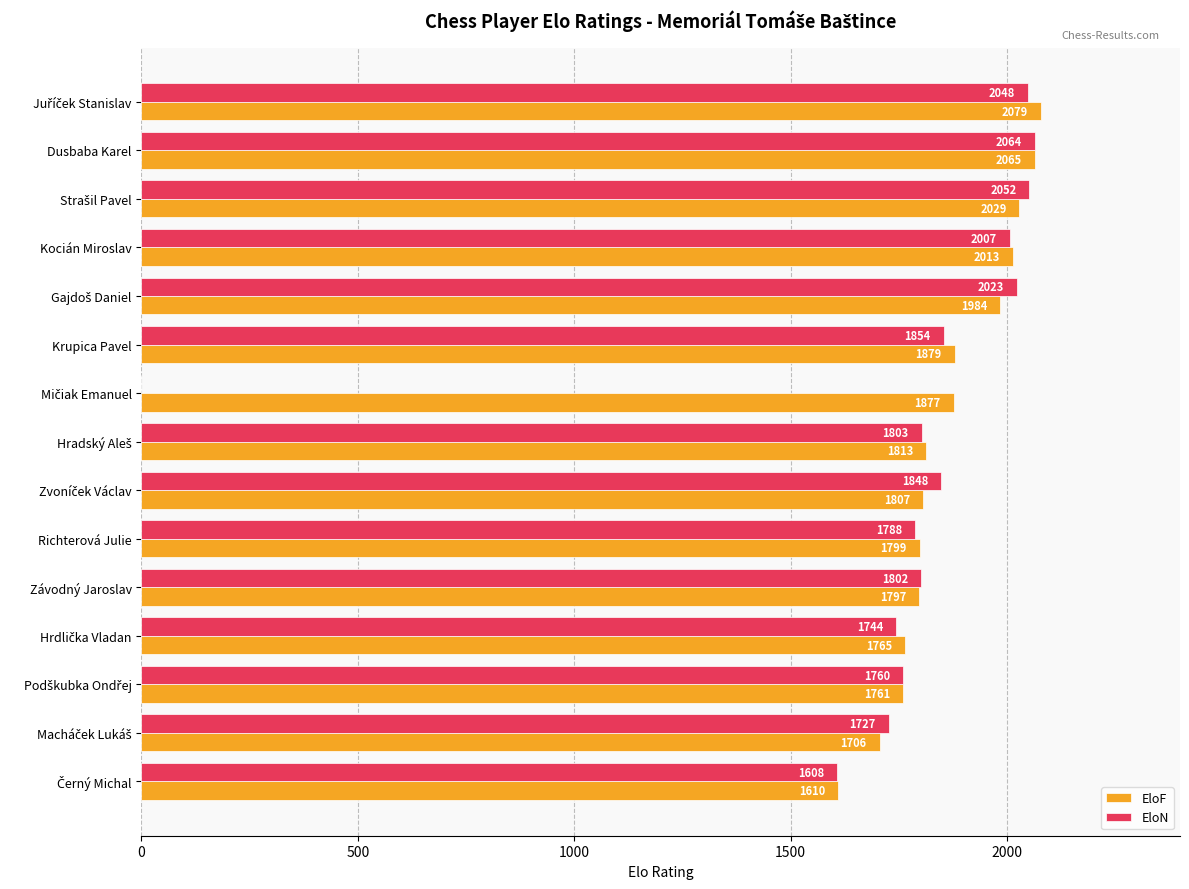

At which category is the sum across all series the highest?

Dusbaba Karel